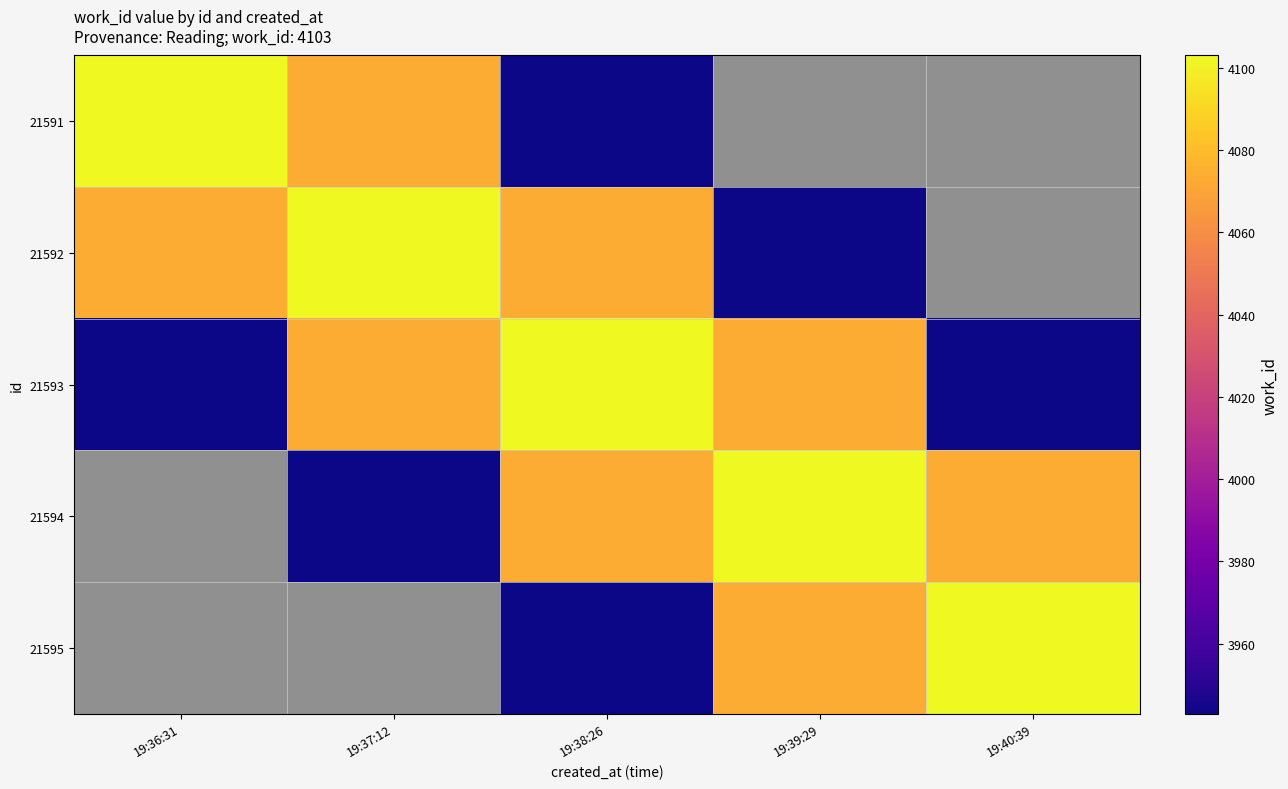

The 21593 series shows 6123.1 at 19:38:26. True or false?

False